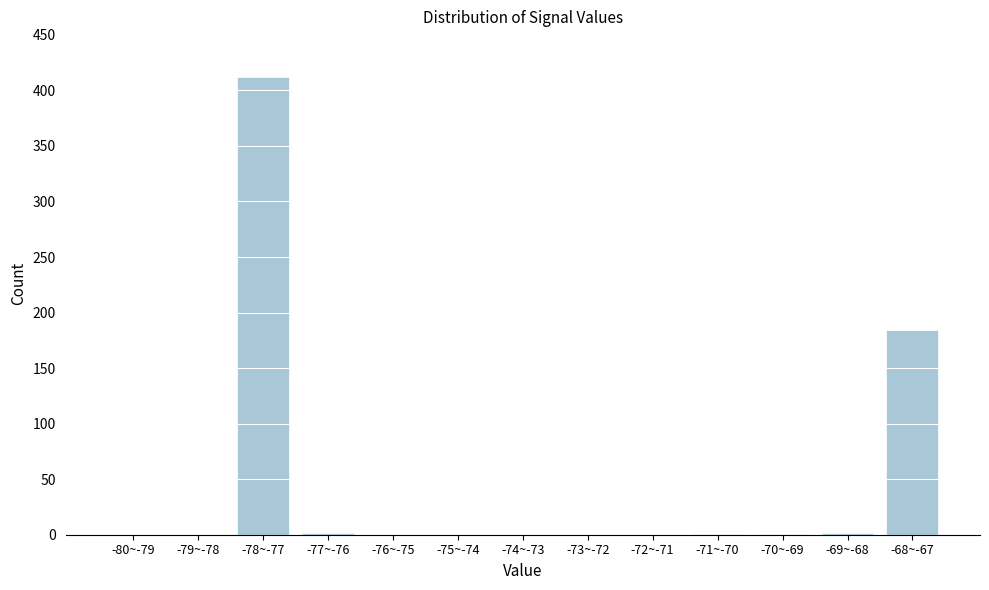

True or false: the data shows 144 at -74~-73.

False